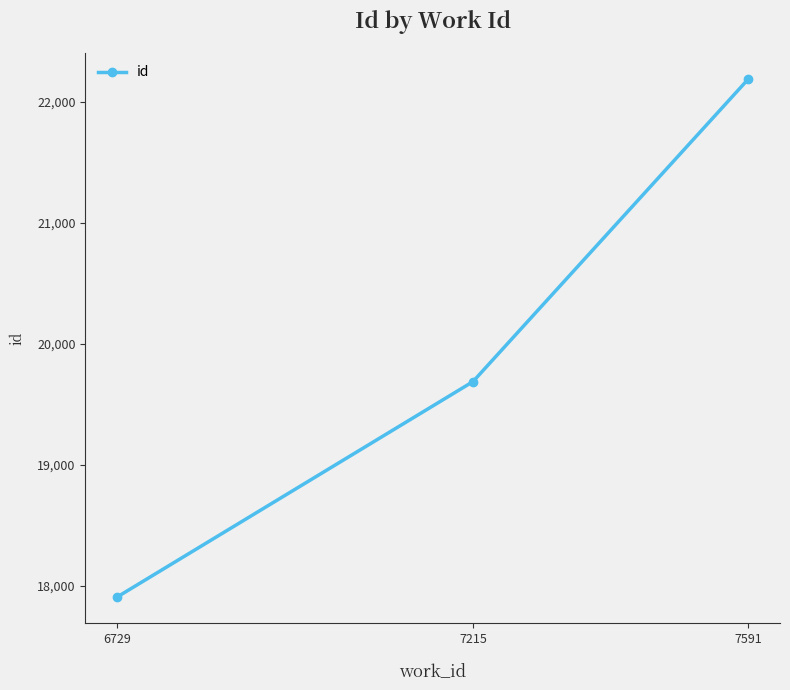

List the labels in order of value, smallest first.

6729, 7215, 7591